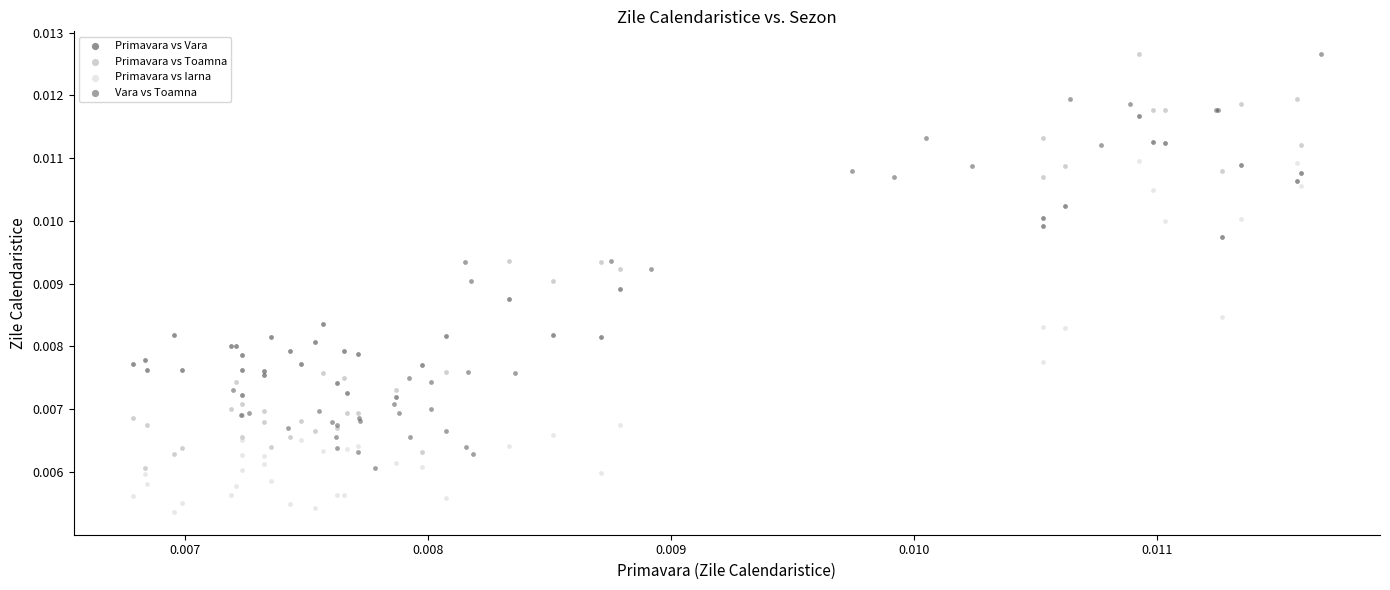

Which series reaches the minimum Y coordinate?

Primavara vs Iarna